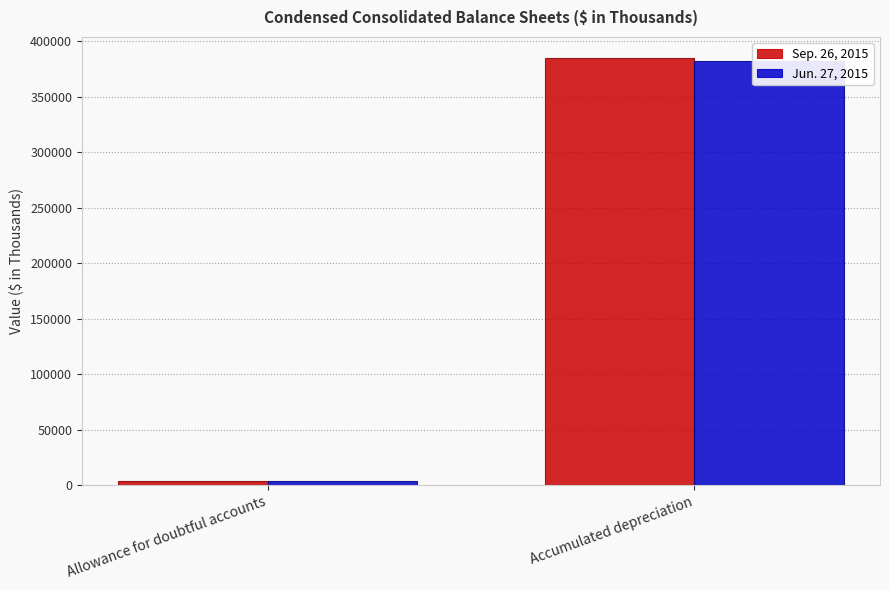

What is the difference between the Jun. 27, 2015 values at Allowance for doubtful accounts and Accumulated depreciation?

378828